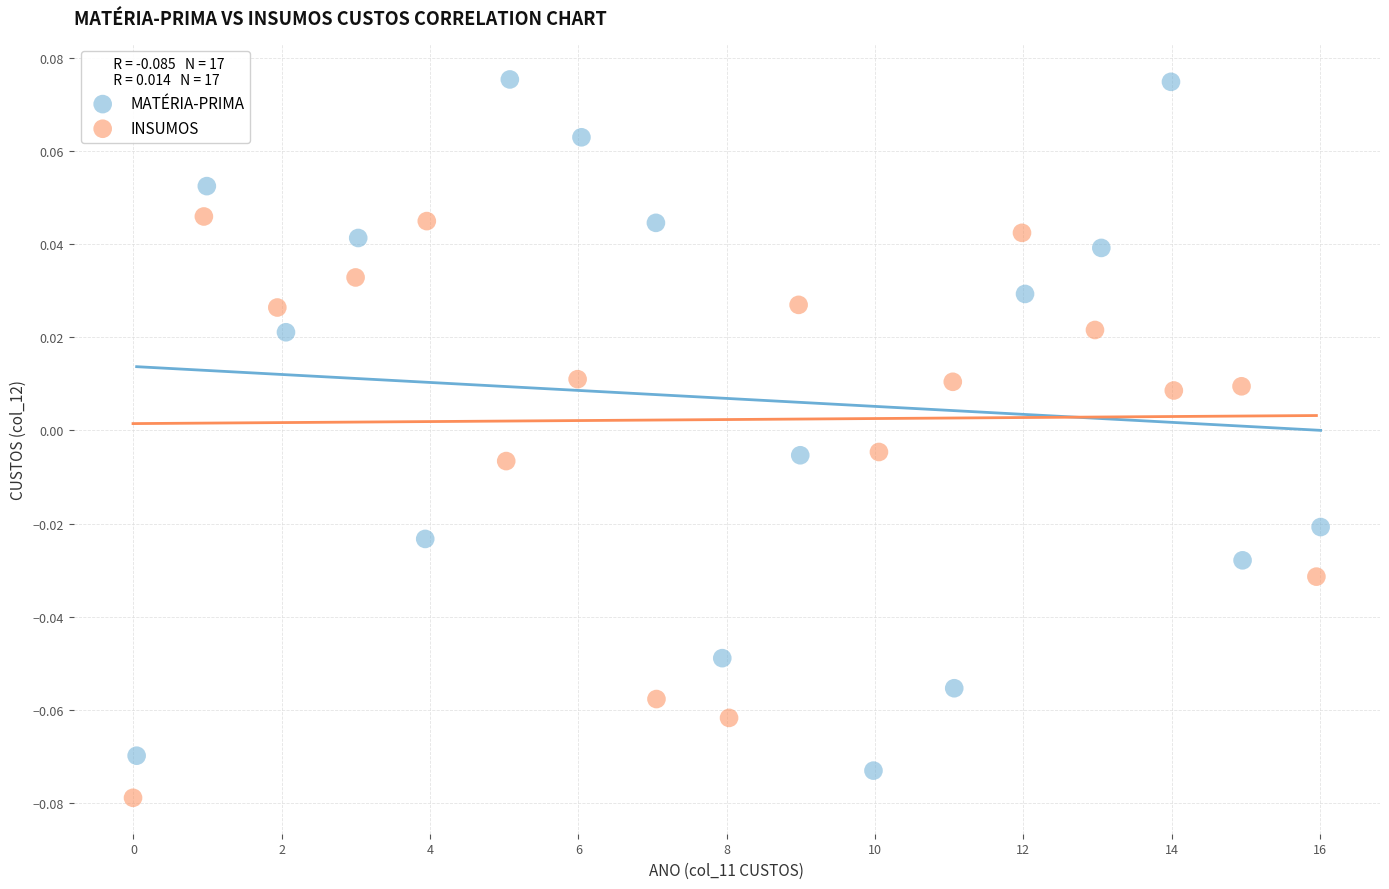

Which series contains the lowest Y value?

INSUMOS